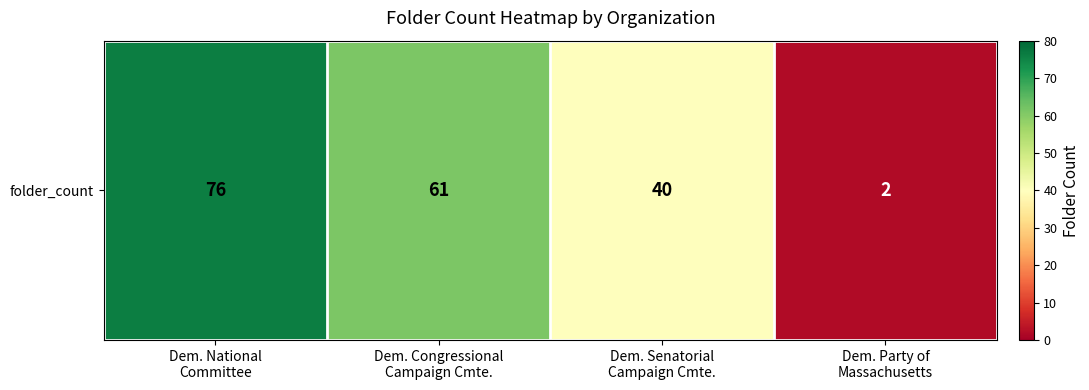

Count the values in the range 40 to 76.

3